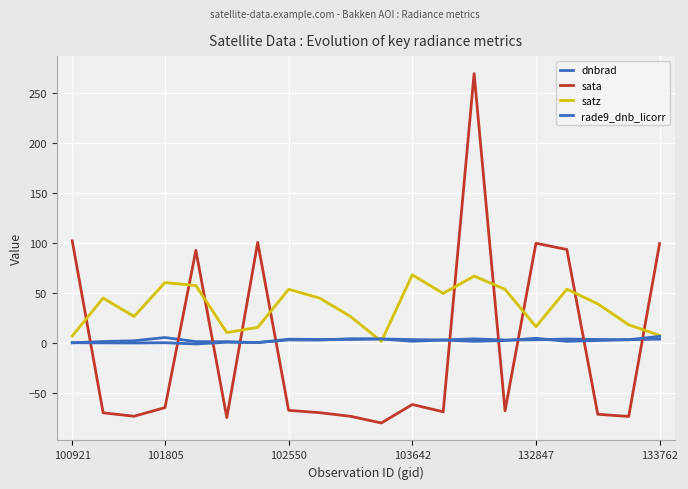

Is this an area chart (filled region under the line)?

No